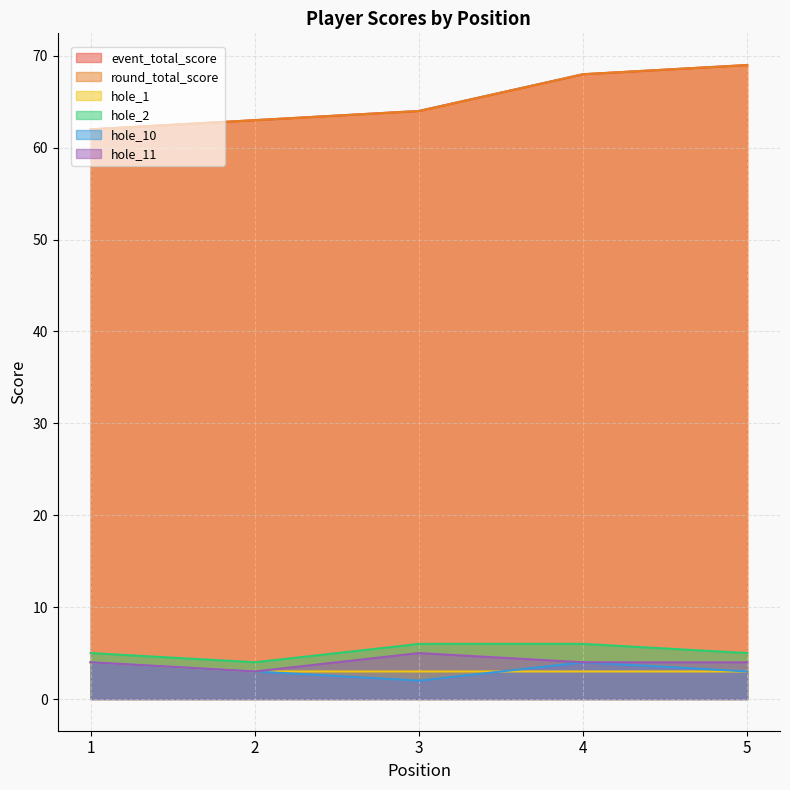

Is it true that hole_10 equals 1 at 2?

False